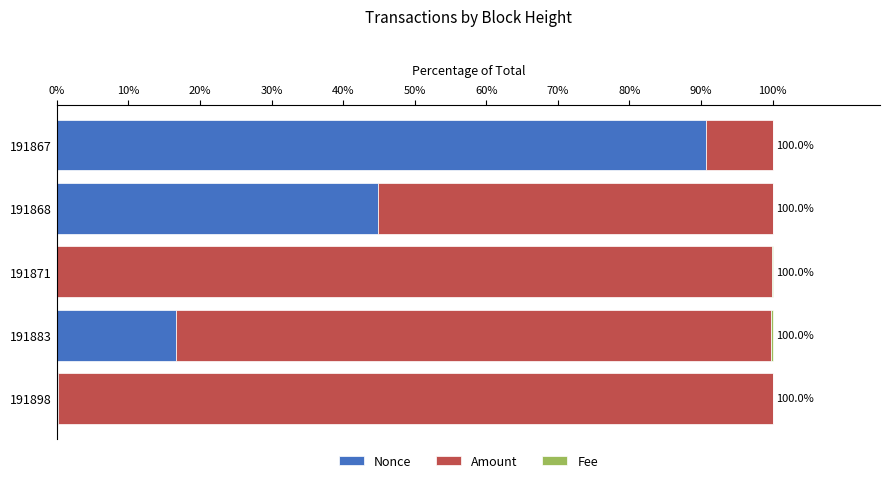

The value of Nonce at 191883 is 6.4. True or false?

False